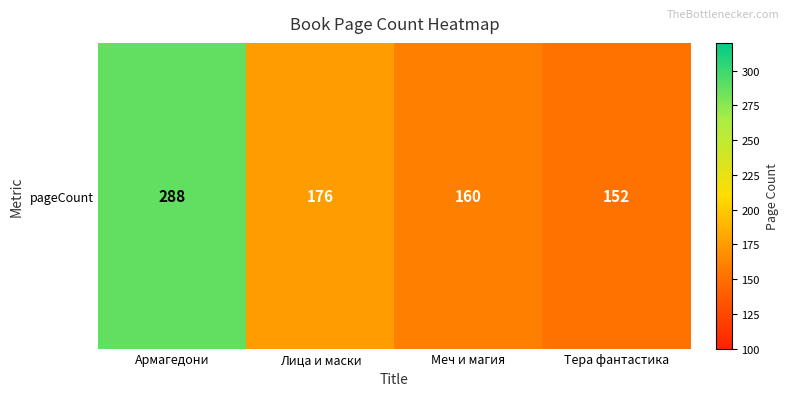

What is the difference between the second highest and minimum values?

24